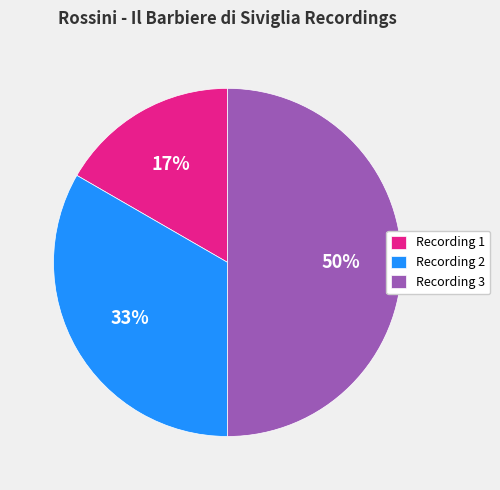

The Recording 3 slice represents 50% of the pie. True or false?

True